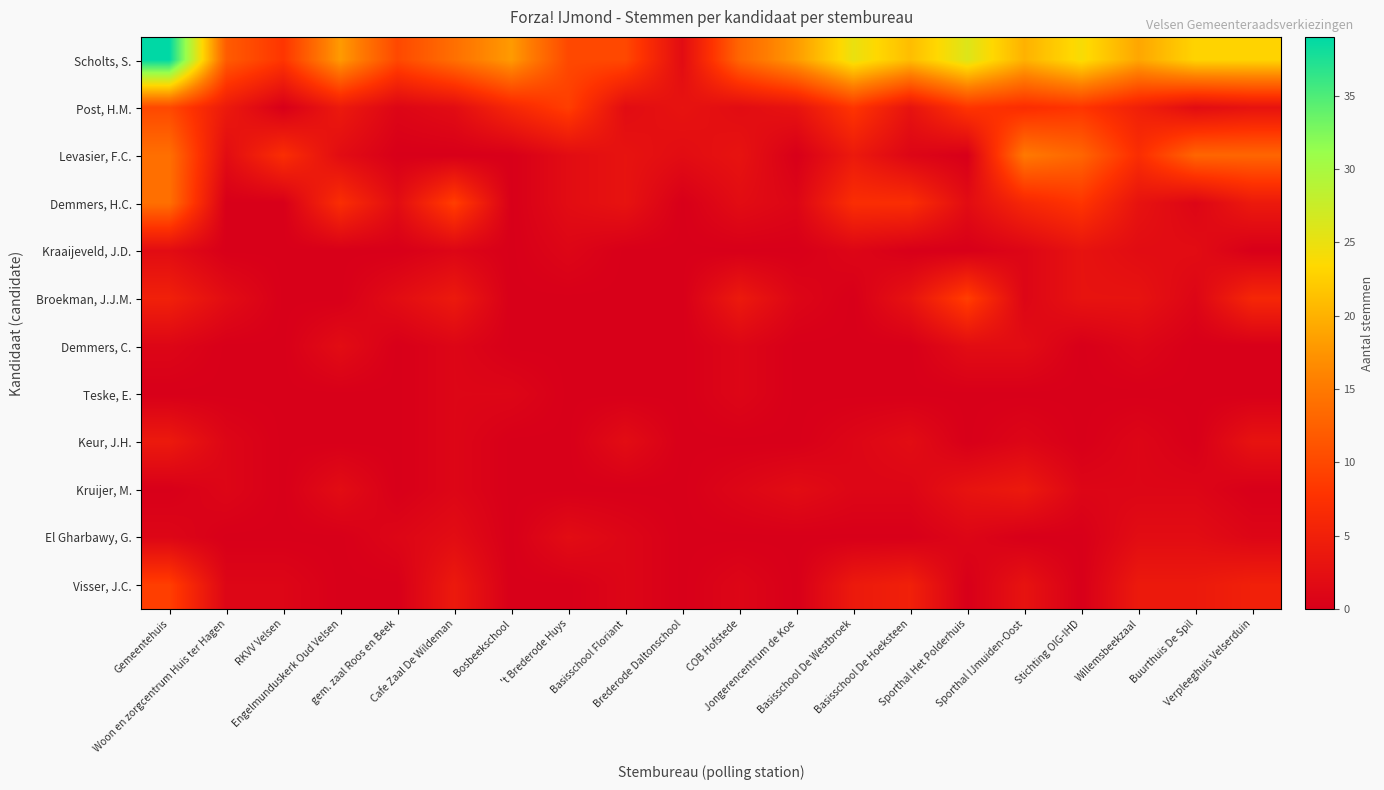

How many distinct data groups are displayed?

12